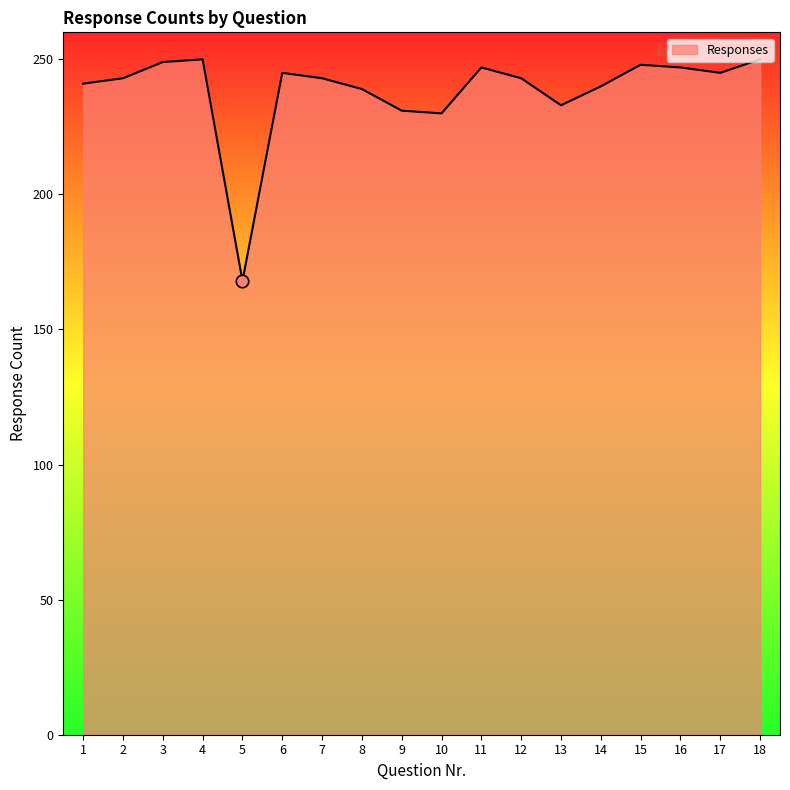

What is the change in value from 10 to 17?

+15